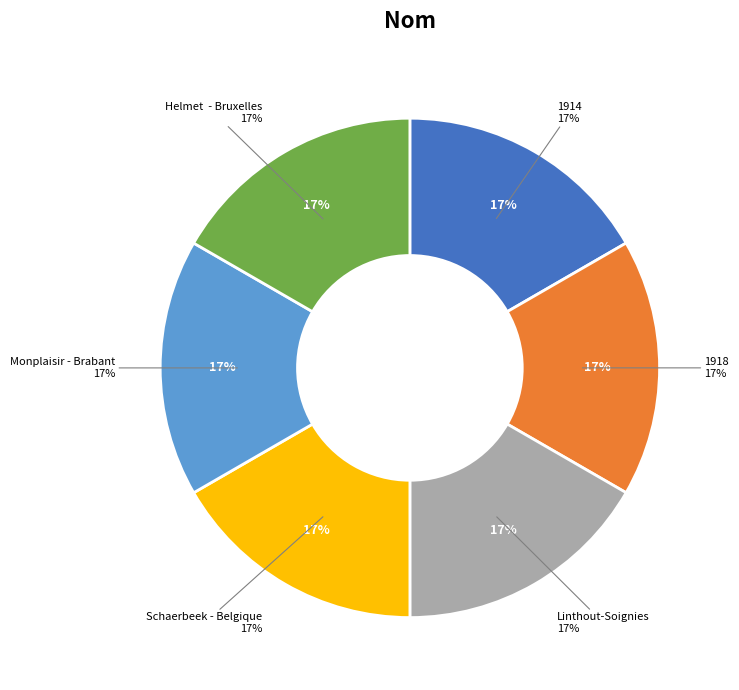

Is it true that Monplaisir - Brabant is 17% of the pie?

True